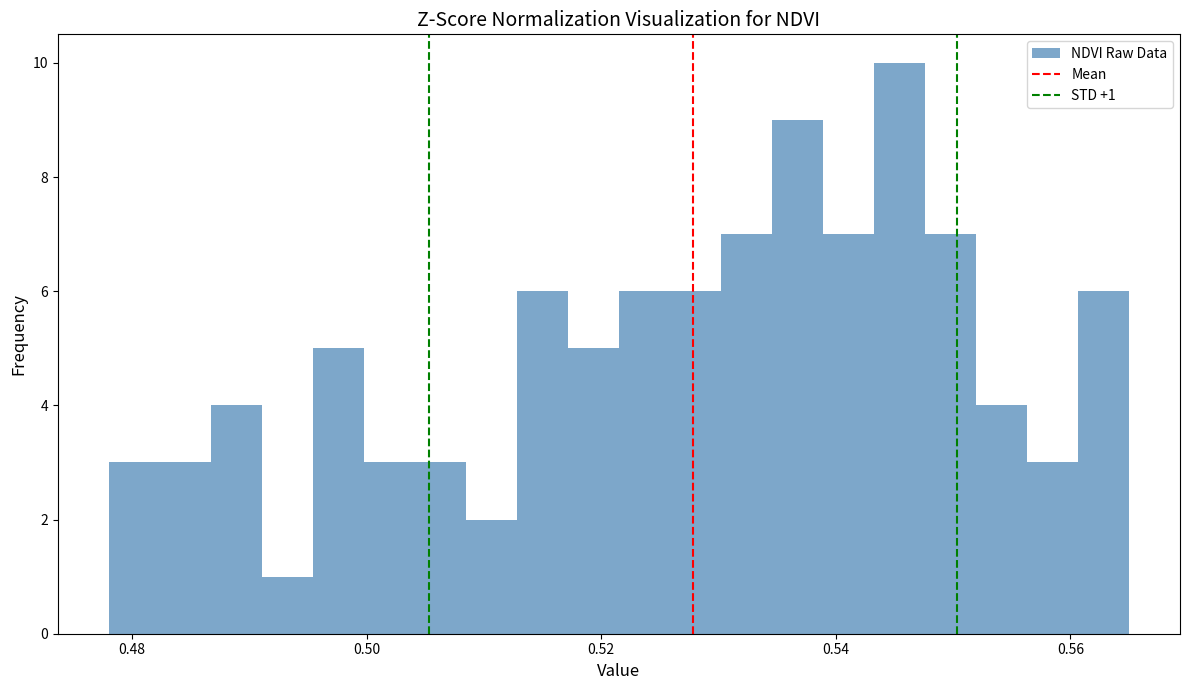

Read against the x-axis, roughly where is the centre of the tallest bar?

0.546